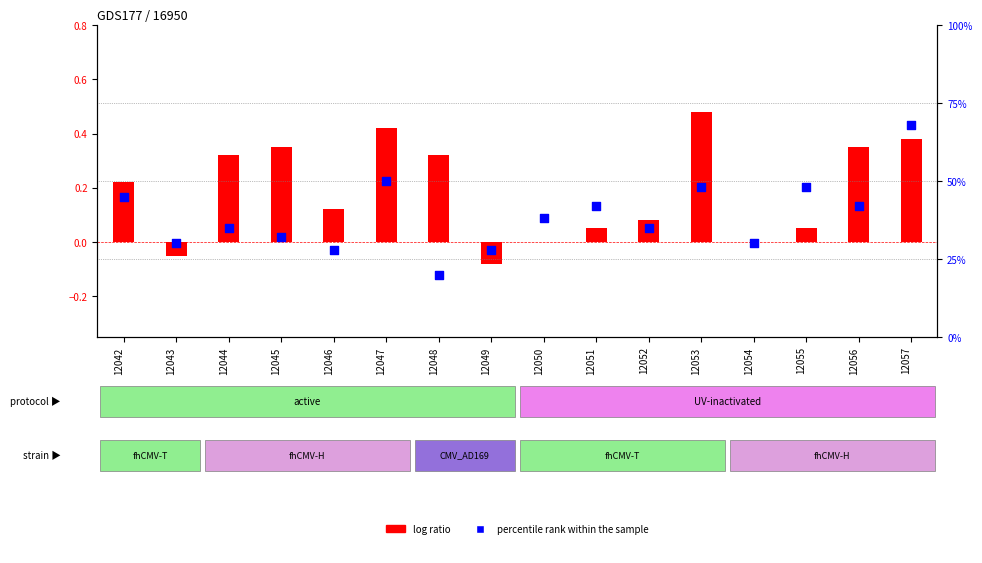

What are all the series names shown in the legend?

log ratio, percentile rank within the sample